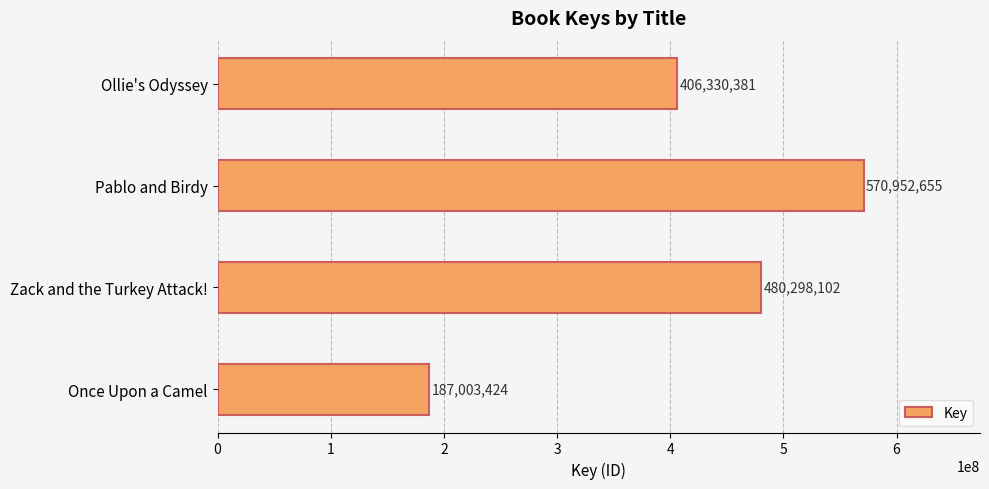

What is the change in value from Once Upon a Camel to Zack and the Turkey Attack!?

+293294678